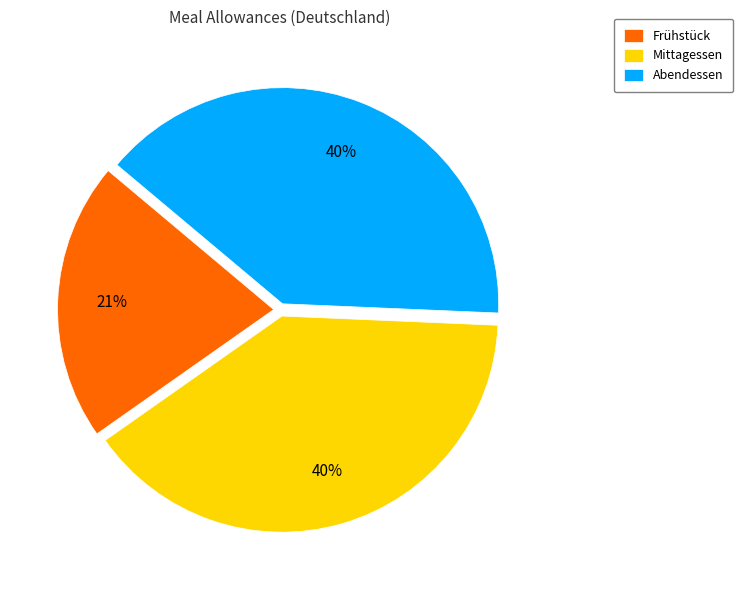

Is the sum of Mittagessen and Frühstück greater than half?

Yes